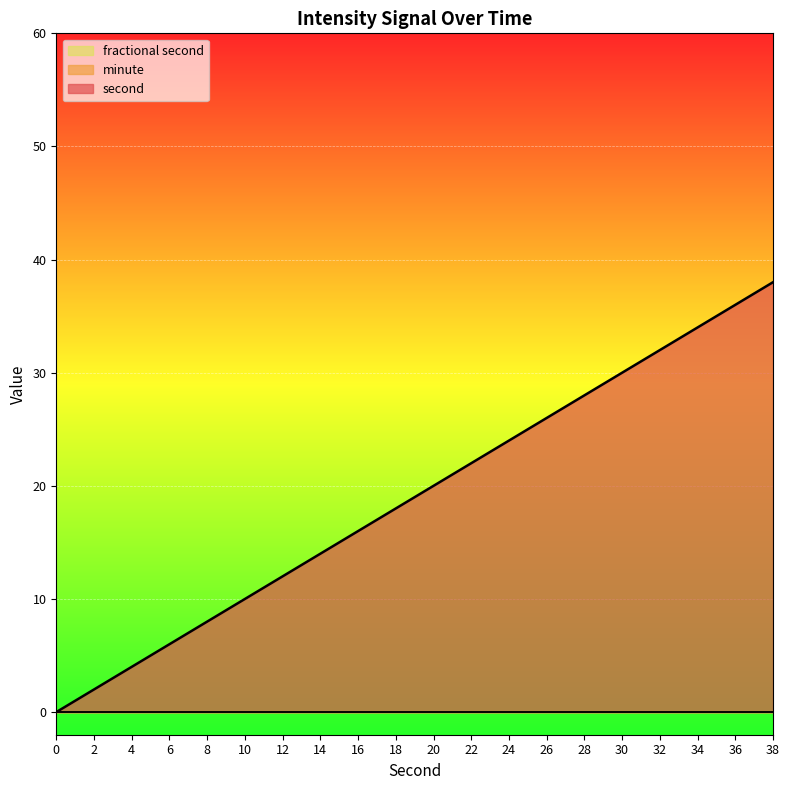

What is the maximum value shown in the chart?

38